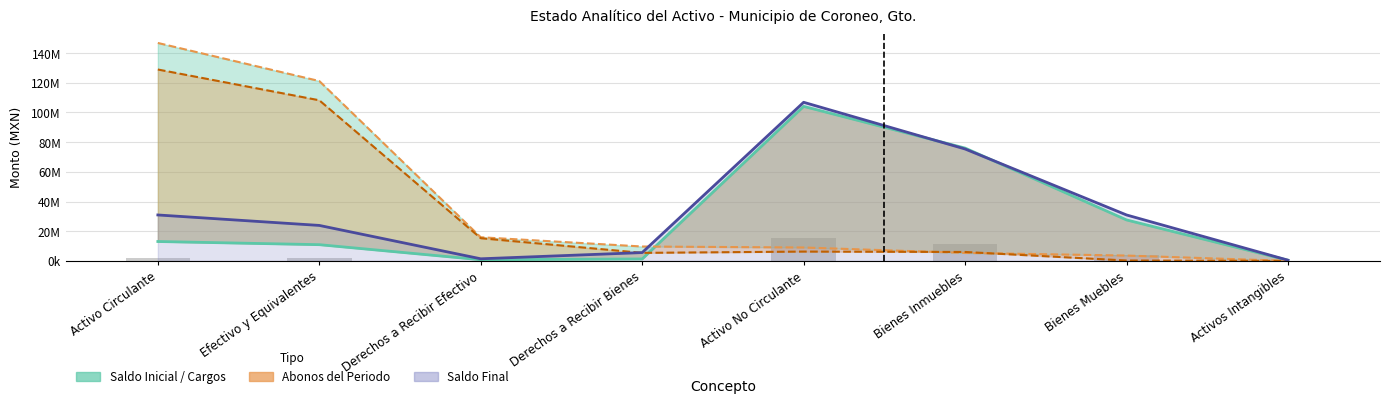

The value at Derechos a Recibir Efectivo is 800828.2. True or false?

True